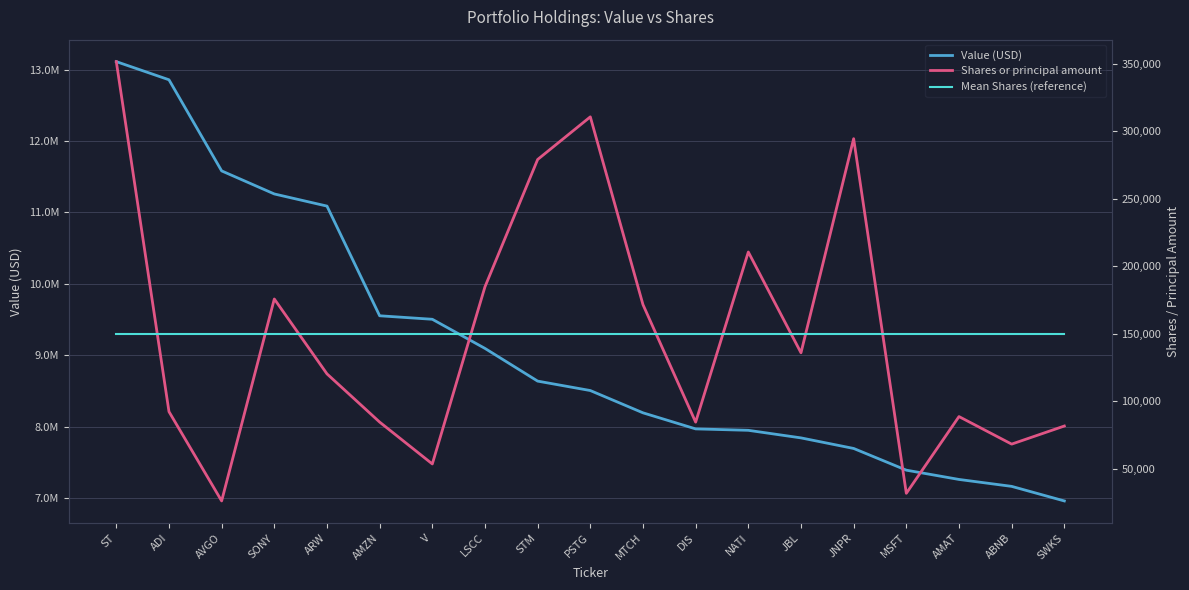

How many lines are shown in the chart?

3